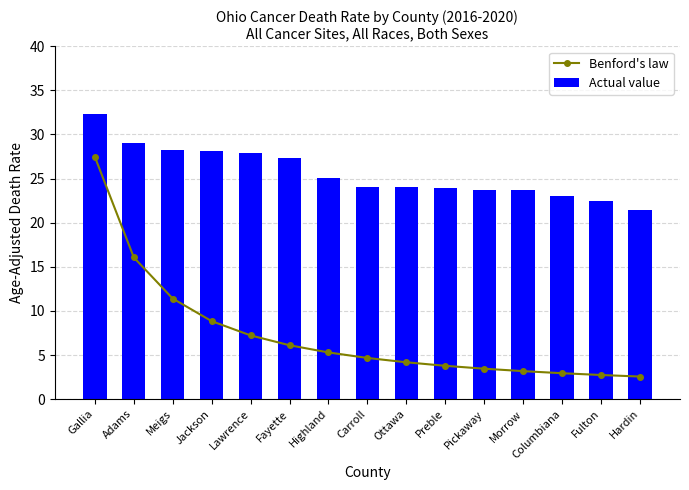

At which label does Benford's law first exceed 4?

Gallia